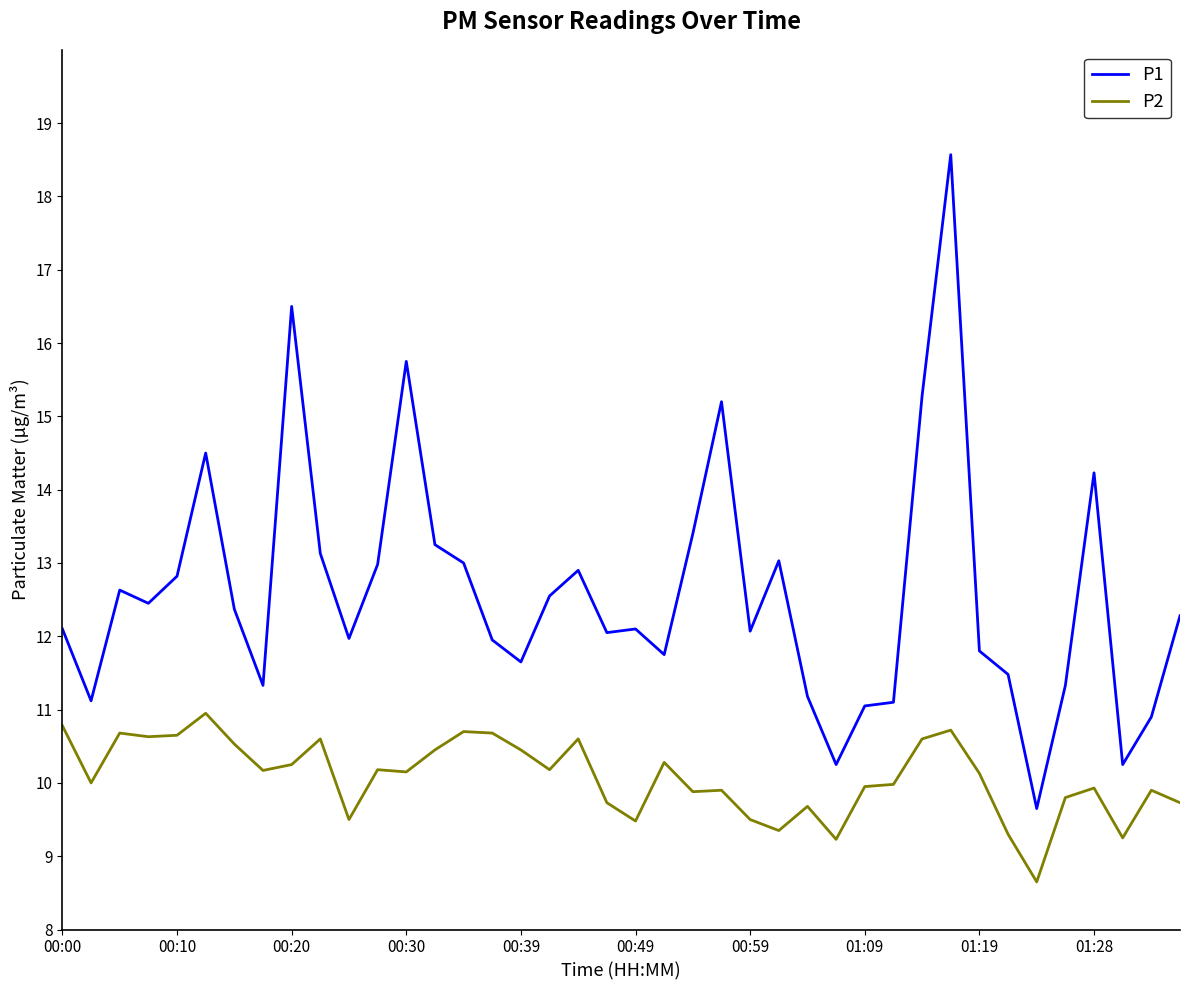

True or false: P2 and P1 intersect in this chart.

False